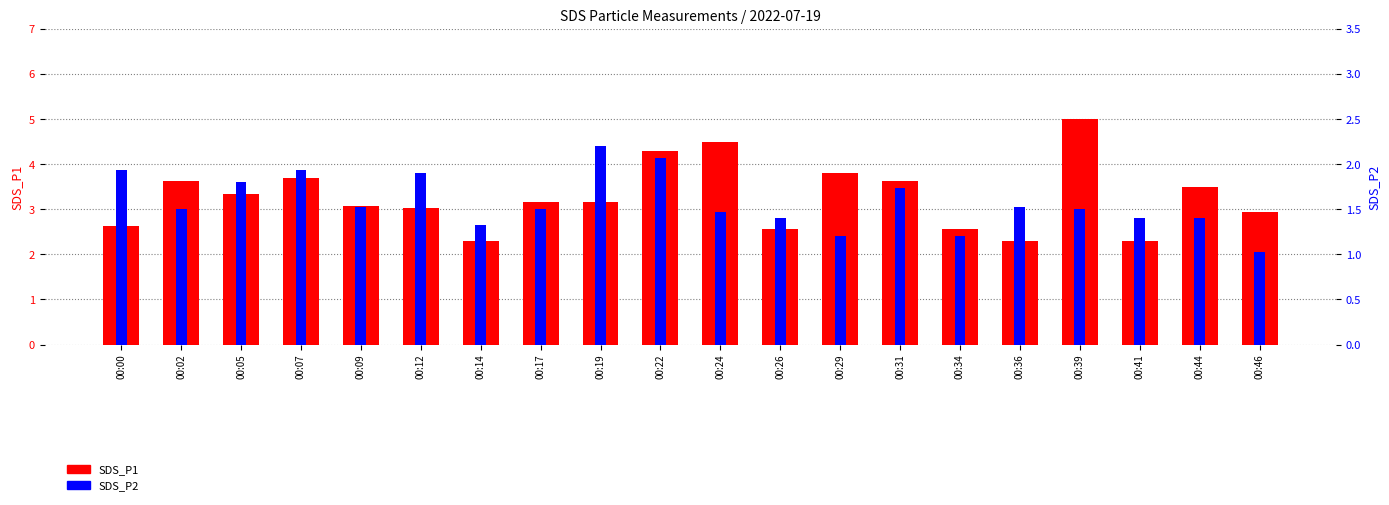

Where does the SDS_P1 (count) series first go above 3?

00:02